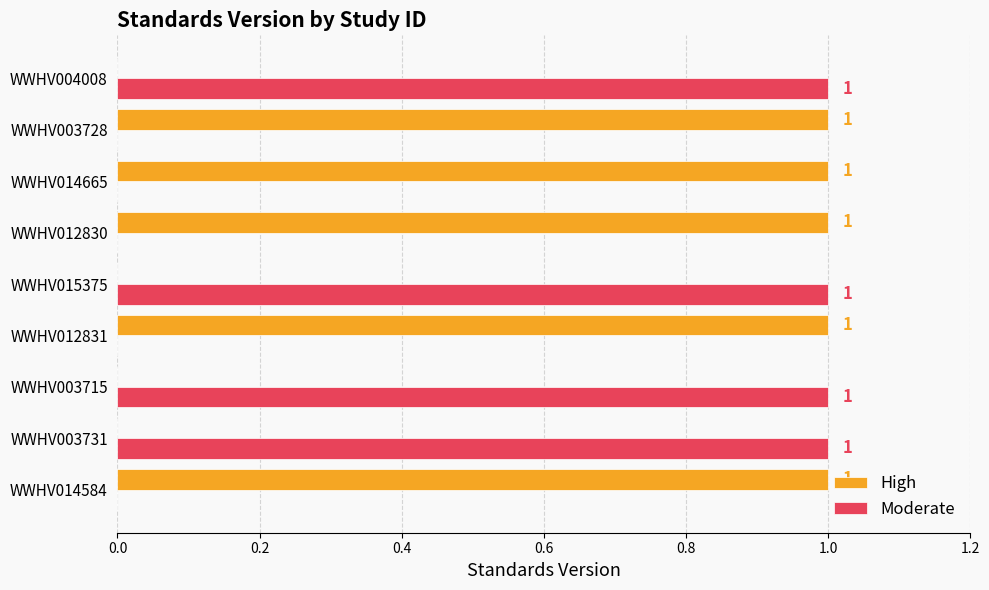

How many Moderate values are between 0 and 1?

9